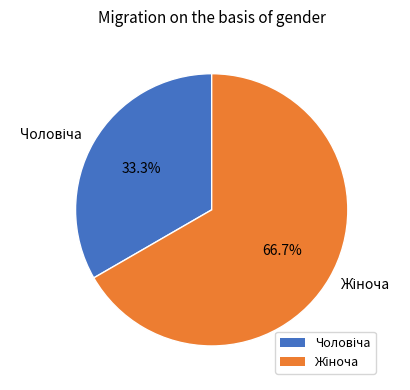

Does any single category account for the majority?

Yes